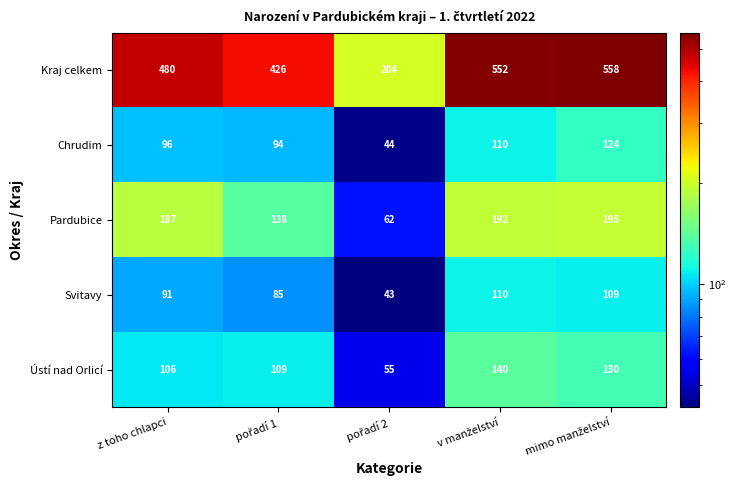

The Kraj celkem series shows 145 at z toho chlapci. True or false?

False